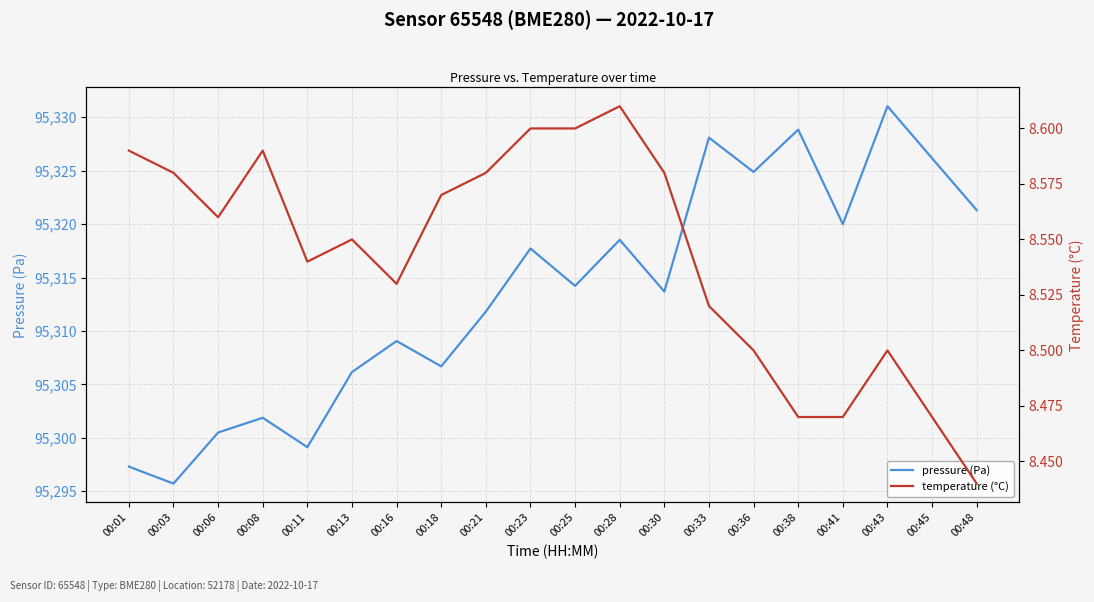

Which category has the highest value in the temperature (°C) series?

00:28